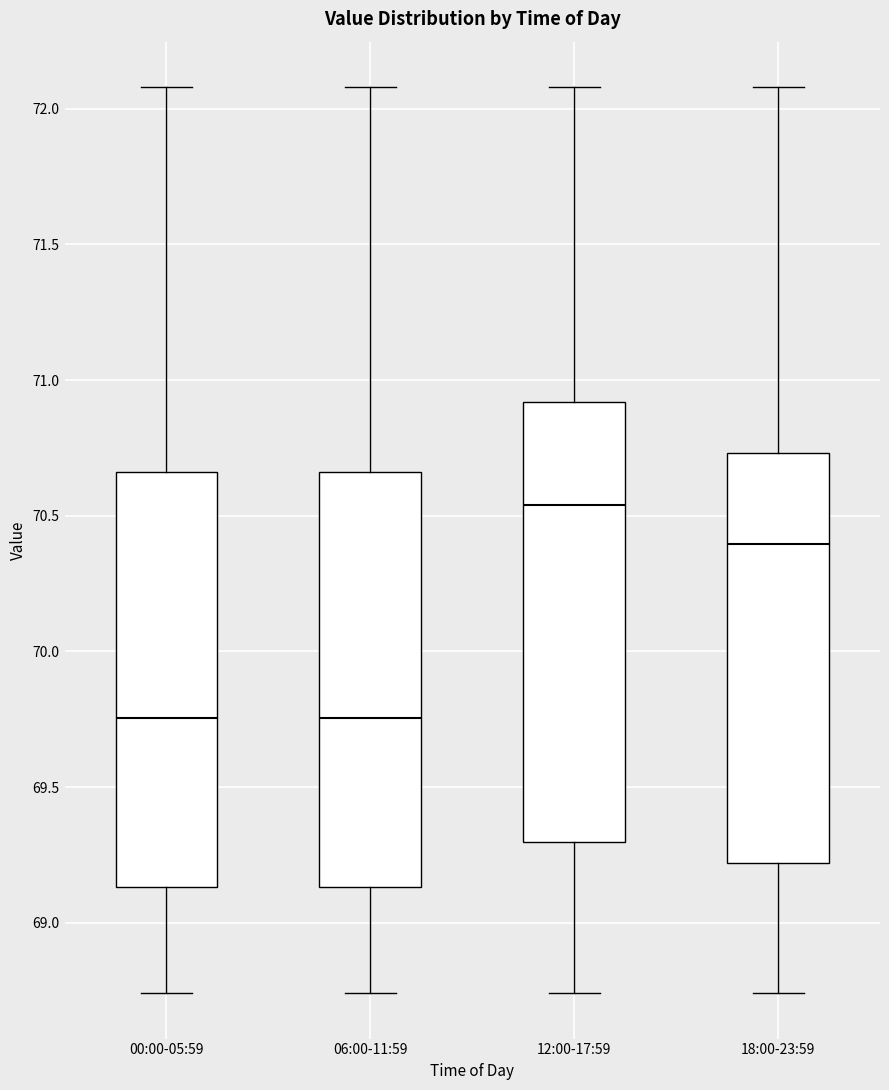

Where does the median line of the box for 00:00-05:59 sit on the y-axis? The values are not printed on the chart, so give them approximately, as read against the axis.

69.75